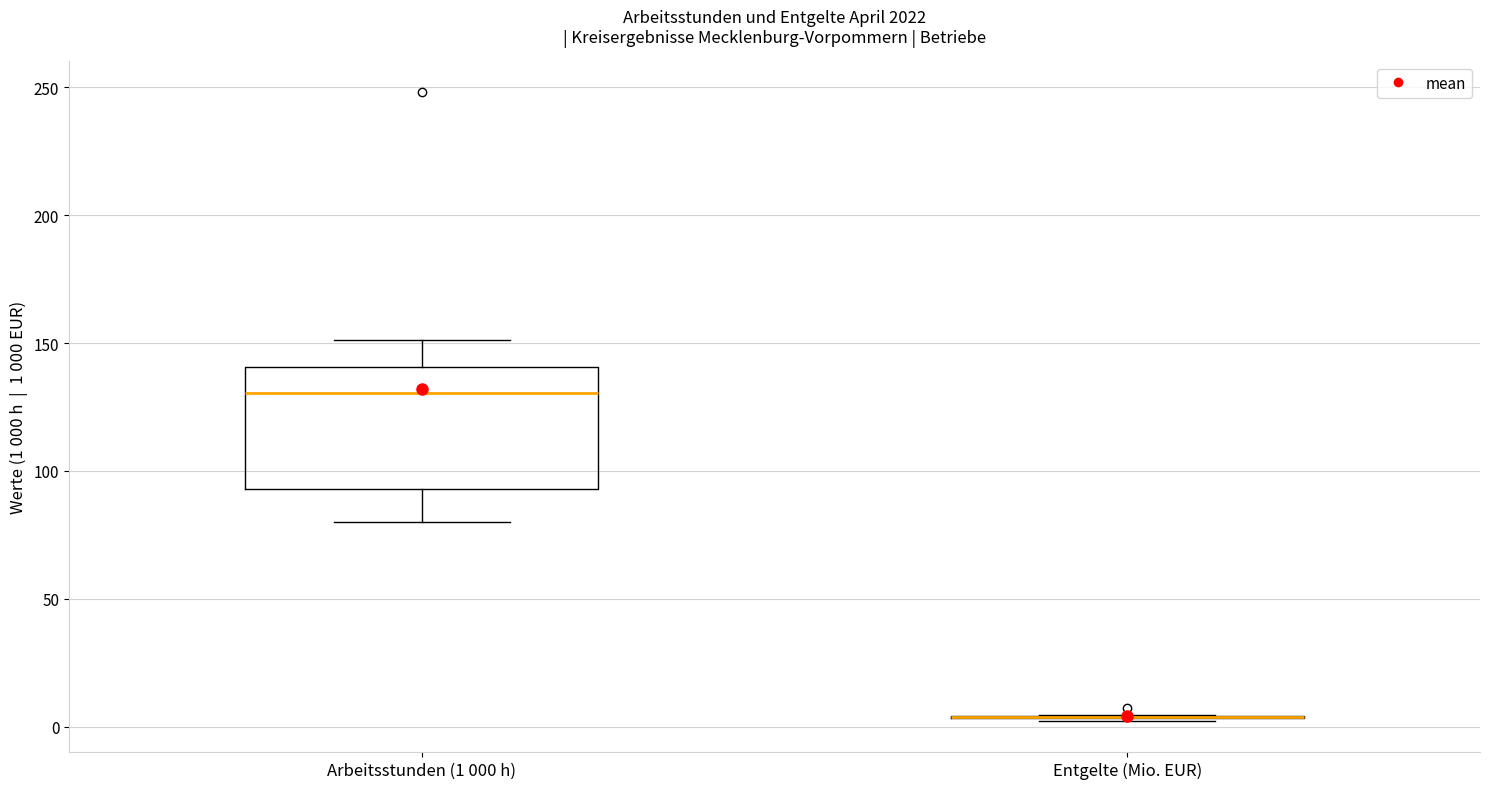

Reading left to right, read every box against the y-axis: the position of its median line, the range the box covers, and the ends of its whiskers. The values are not printed on the chart, so give them approximately, as read against the axis.

Arbeitsstunden (1 000 h): median 130, box 95 to 140, whiskers 80 to 150
Entgelte (Mio. EUR): box collapsed to a line at 5, whiskers 0 to 5